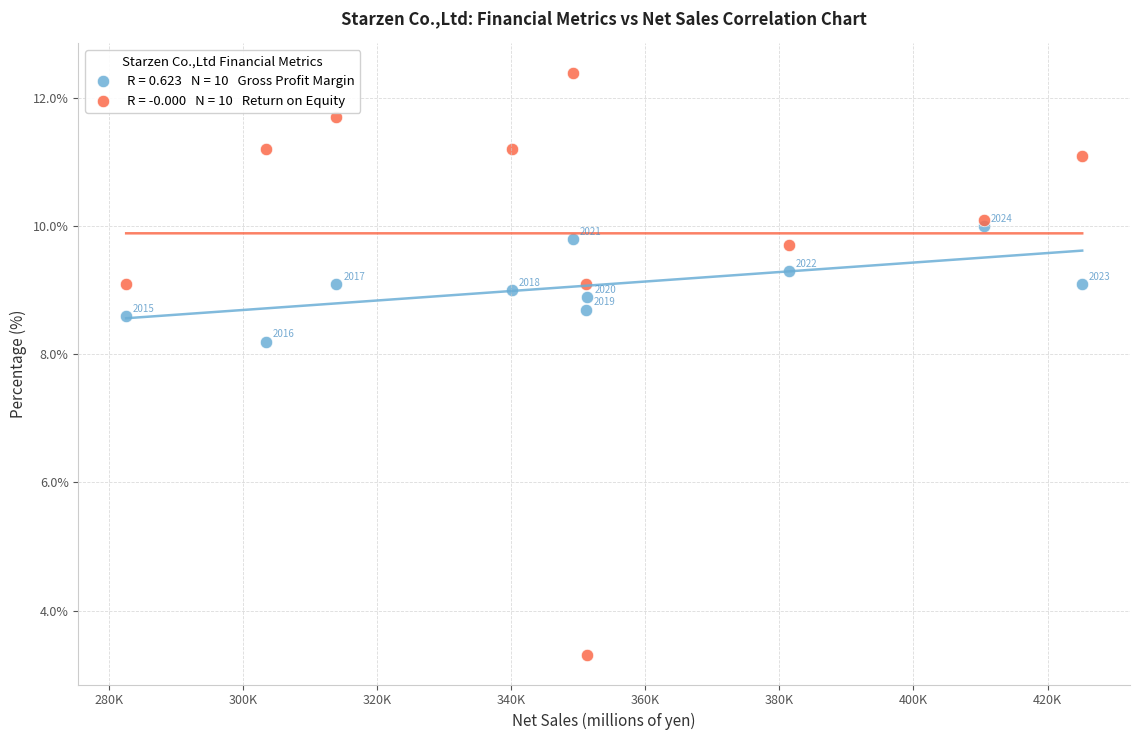

Across all series, what Y value is closest to 7?

8.2